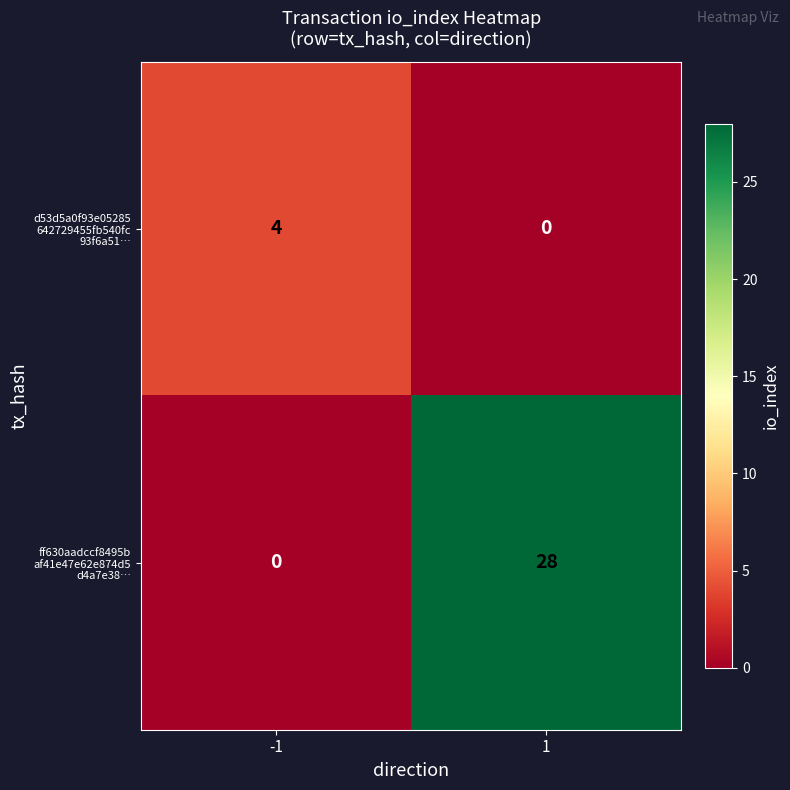

What is the maximum value shown in the chart?

28